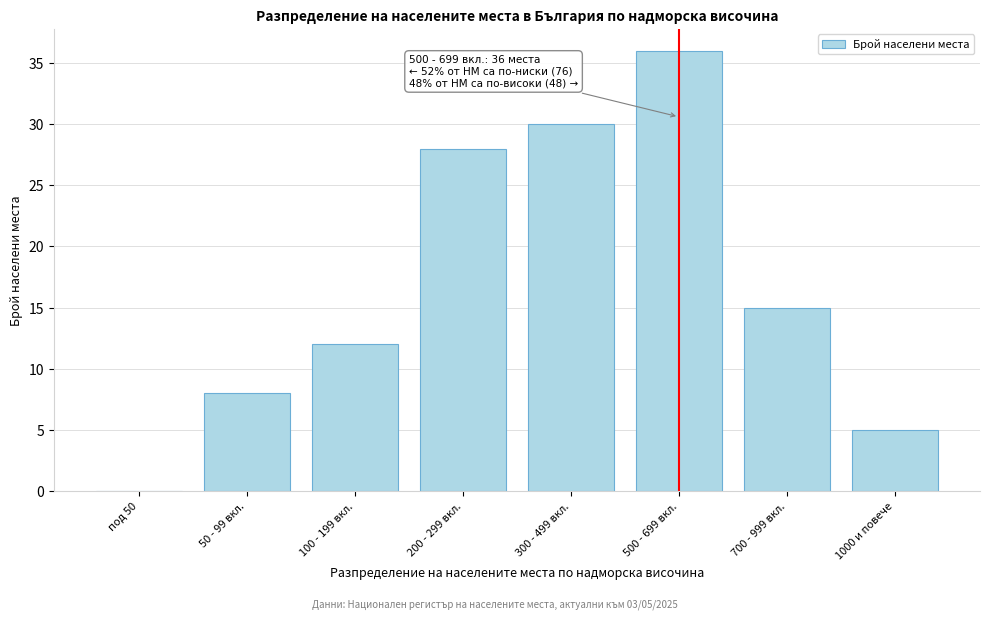

Reading left to right, what are all the values shown in this chart?

под 50=0	50 - 99 вкл.=8	100 - 199 вкл.=12	200 - 299 вкл.=28	300 - 499 вкл.=30	500 - 699 вкл.=36	700 - 999 вкл.=15	1000 и повече=5